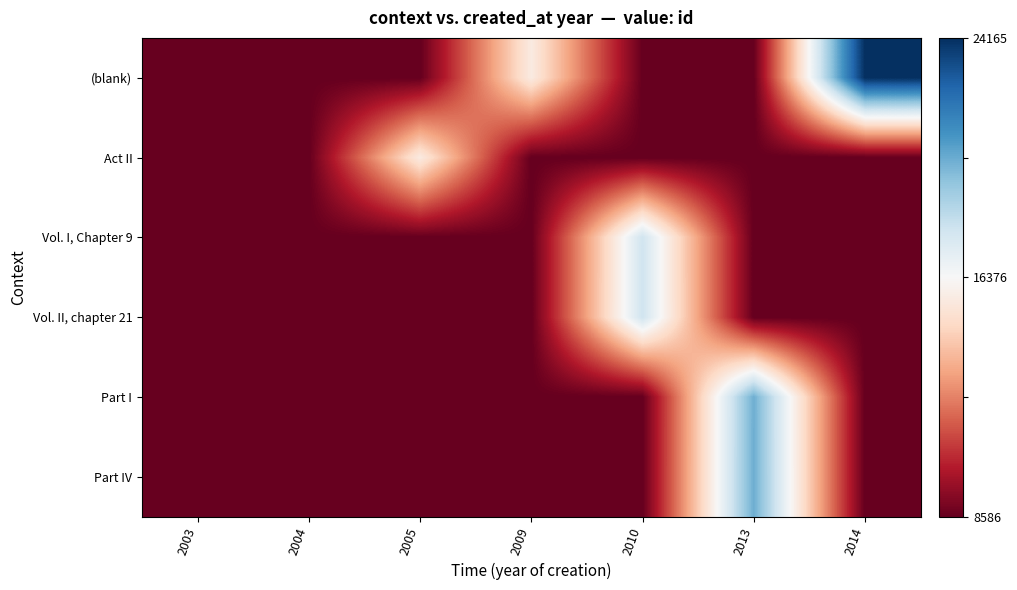

At which category is the sum across all series the highest?

2013